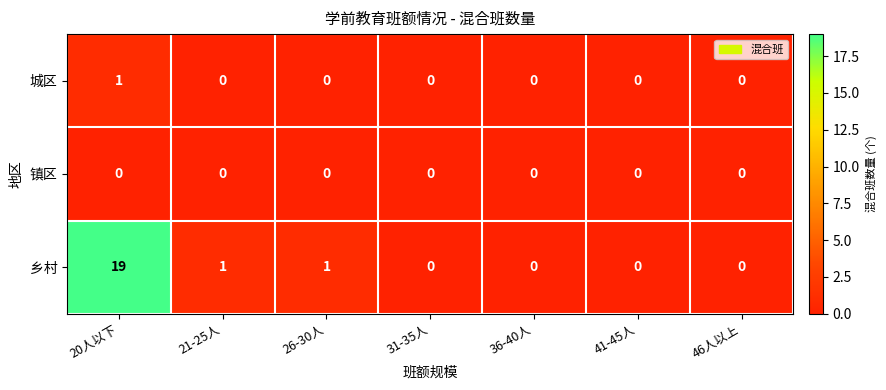

Between 20人以下 and 26-30人, which series saw the biggest shift?

乡村